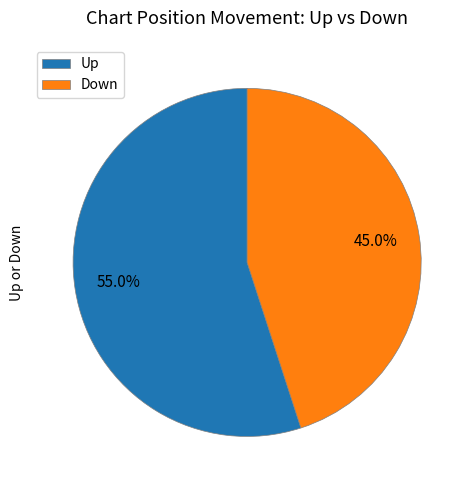

What is the total percentage of Up and Down?

100.0%